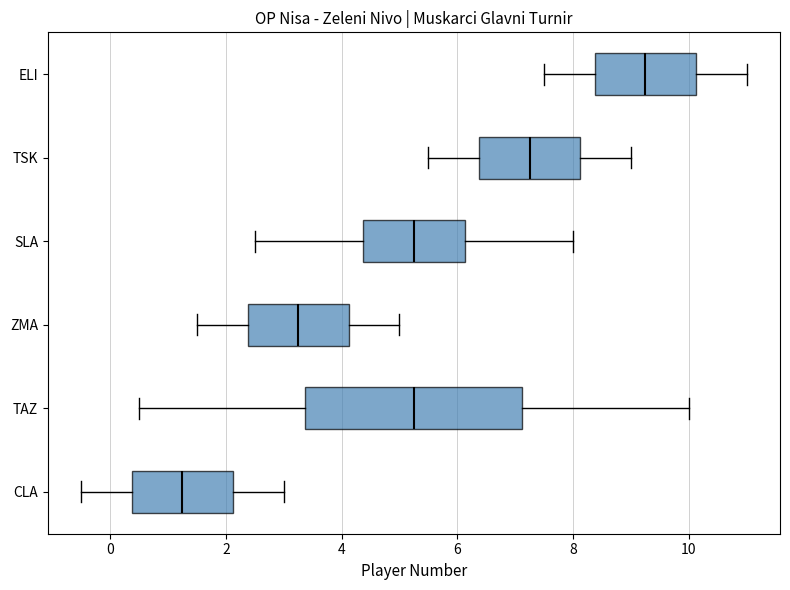

Comparing the boxes themselves (not the whiskers), which one is the widest?

TAZ